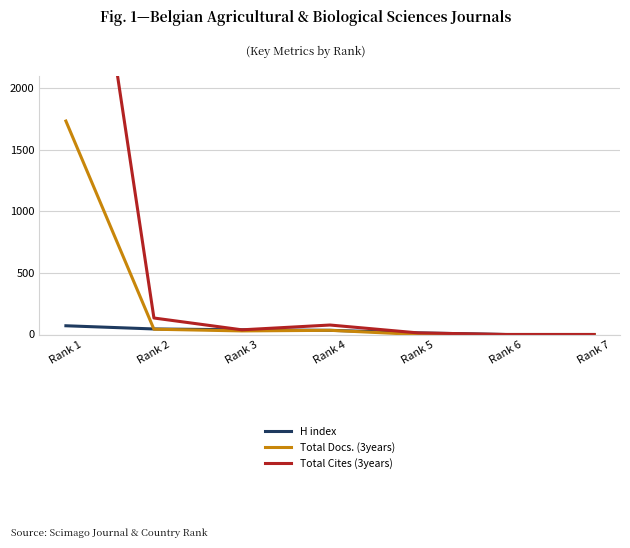

Reading left to right, list all the values displayed in this chart.

H index: Rank 1=71	Rank 2=45	Rank 3=38	Rank 4=34	Rank 5=13	Rank 6=0	Rank 7=0
Total Docs. (3years): Rank 1=1734	Rank 2=43	Rank 3=29	Rank 4=34	Rank 5=0	Rank 6=0	Rank 7=0
Total Cites (3years): Rank 1=4893	Rank 2=134	Rank 3=38	Rank 4=77	Rank 5=13	Rank 6=0	Rank 7=0